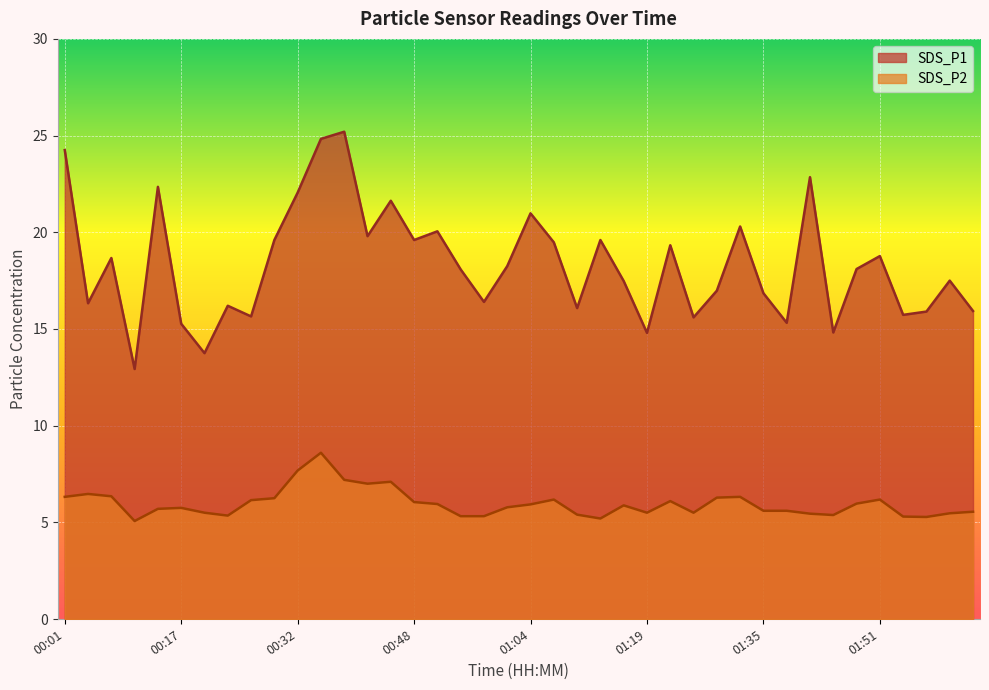

At how many categories does at least one series exceed 18?

21